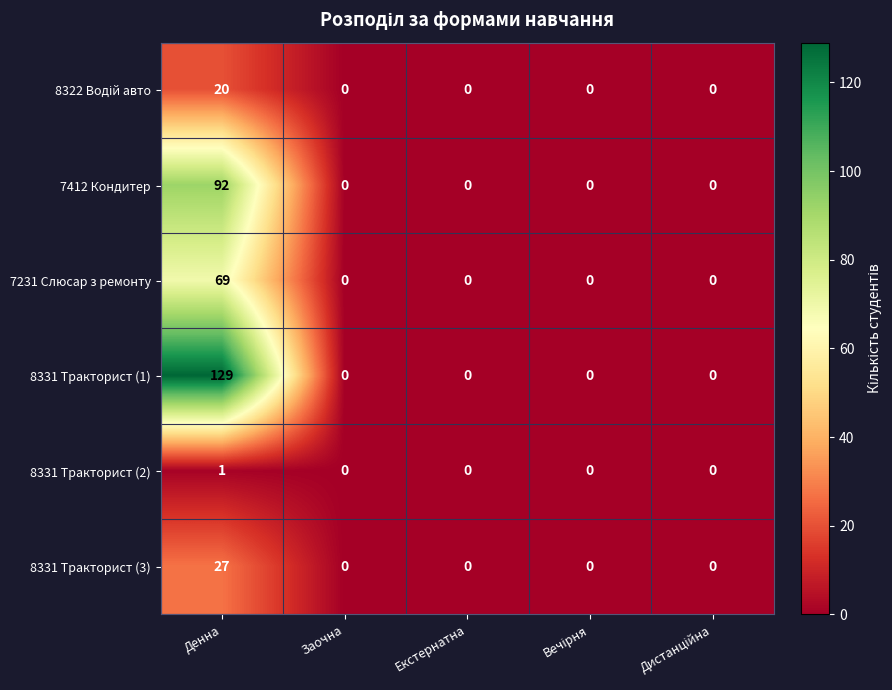

What is the average value of the 7412 Кондитер series?

18